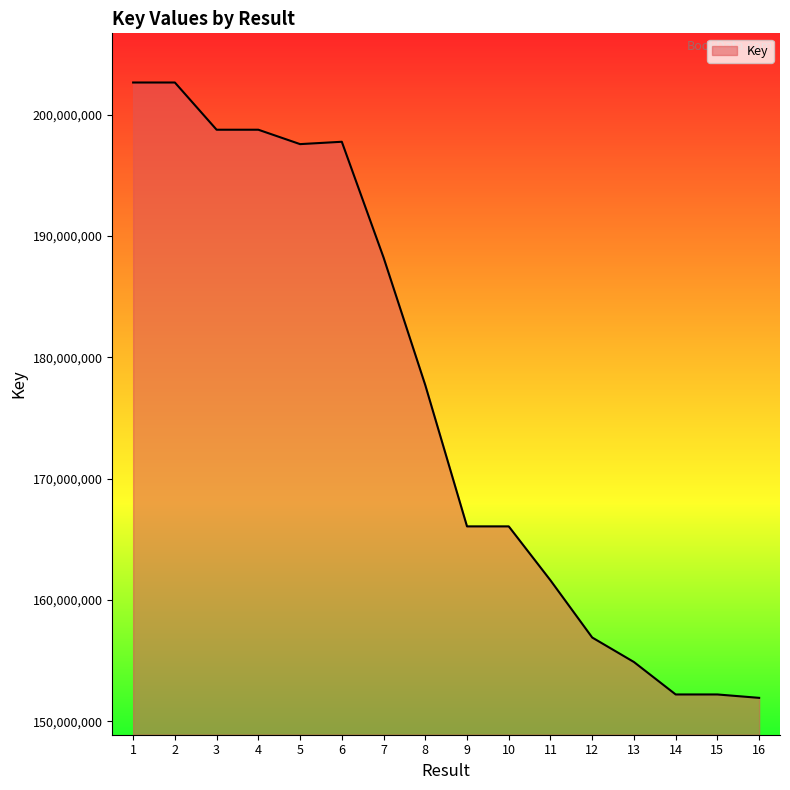

Which has a higher value, 6 or 9?

6